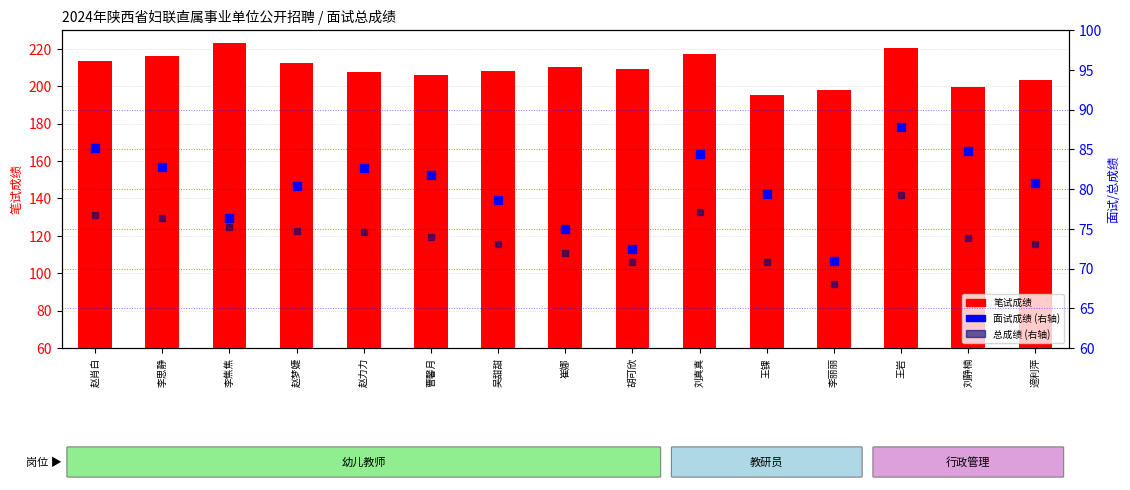

Is the value of 总成绩 at 王岩 greater than the value of 面试成绩 at 遆利萍?

No